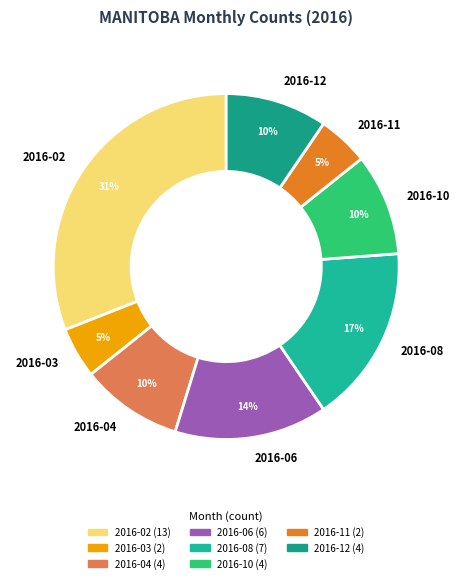

How many slices are in this pie chart?

8